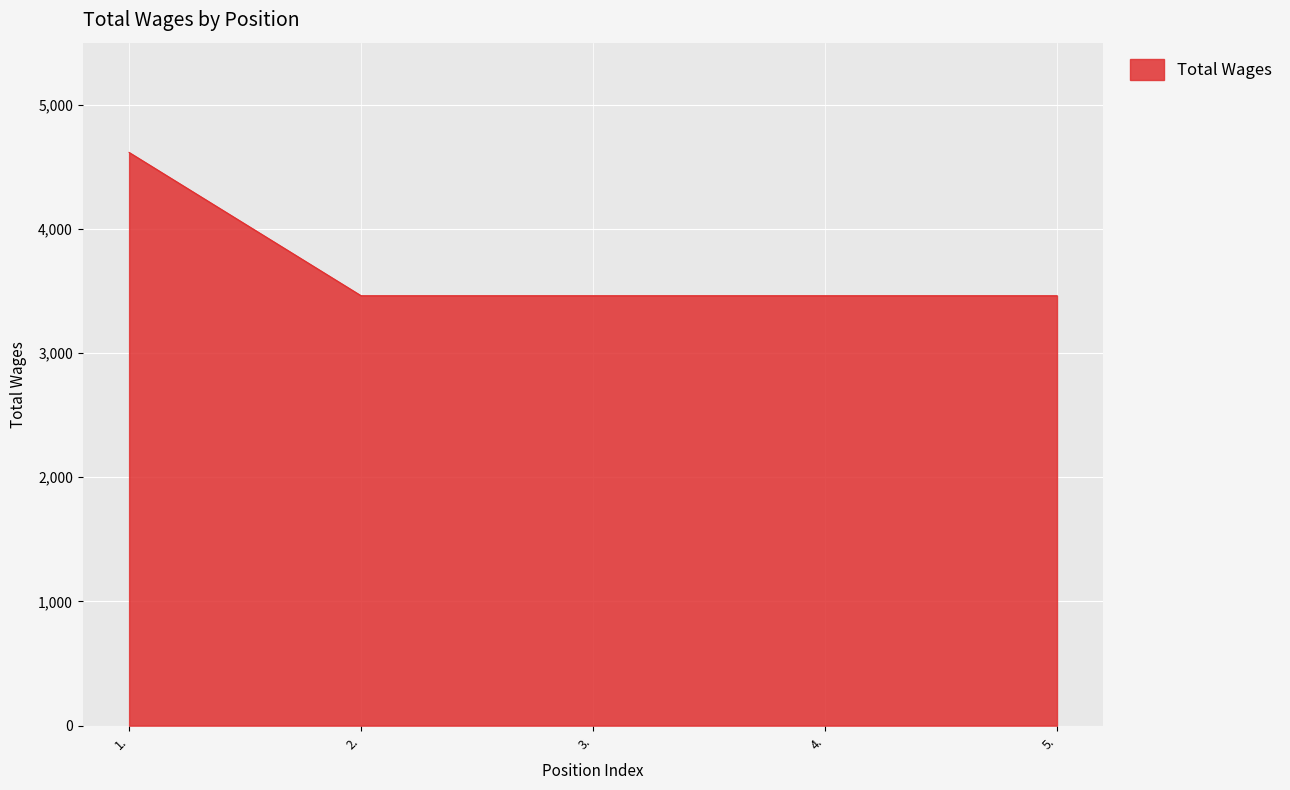

True or false: there are more than 2 points higher than both neighbors.

False